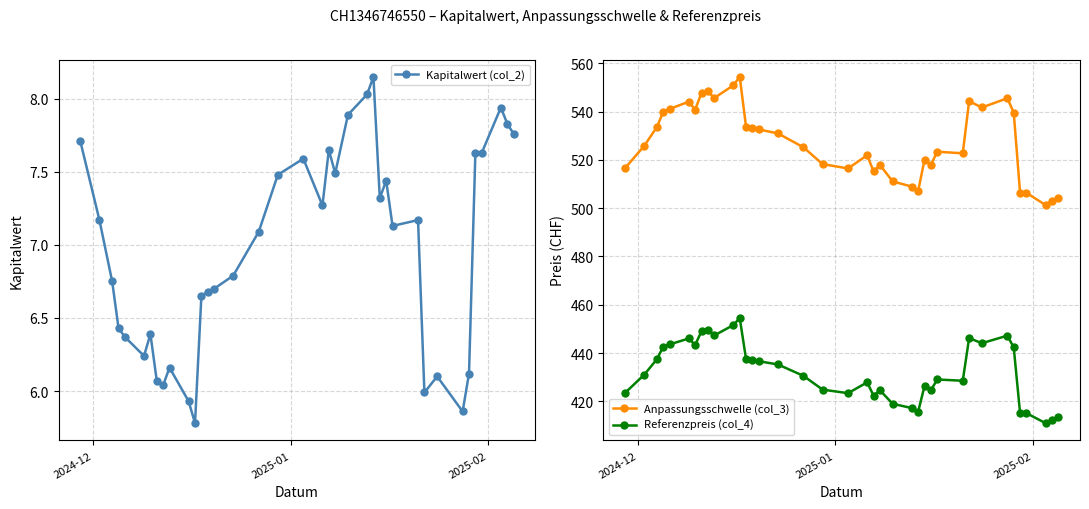

What is the difference between the maximum and minimum values in the Referenzpreis (col_4) series?

43.5